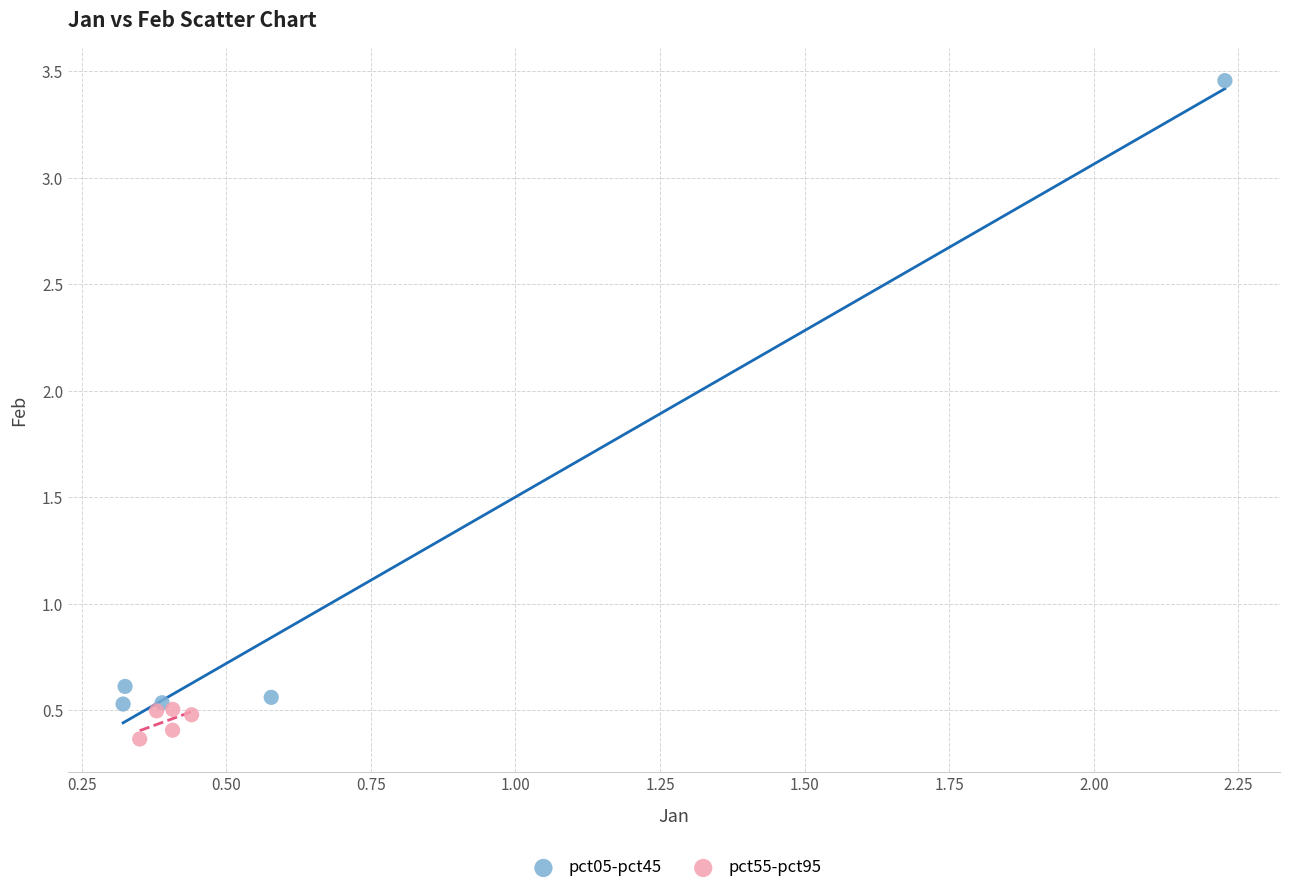

Which series contains the highest Y value?

pct05-pct45